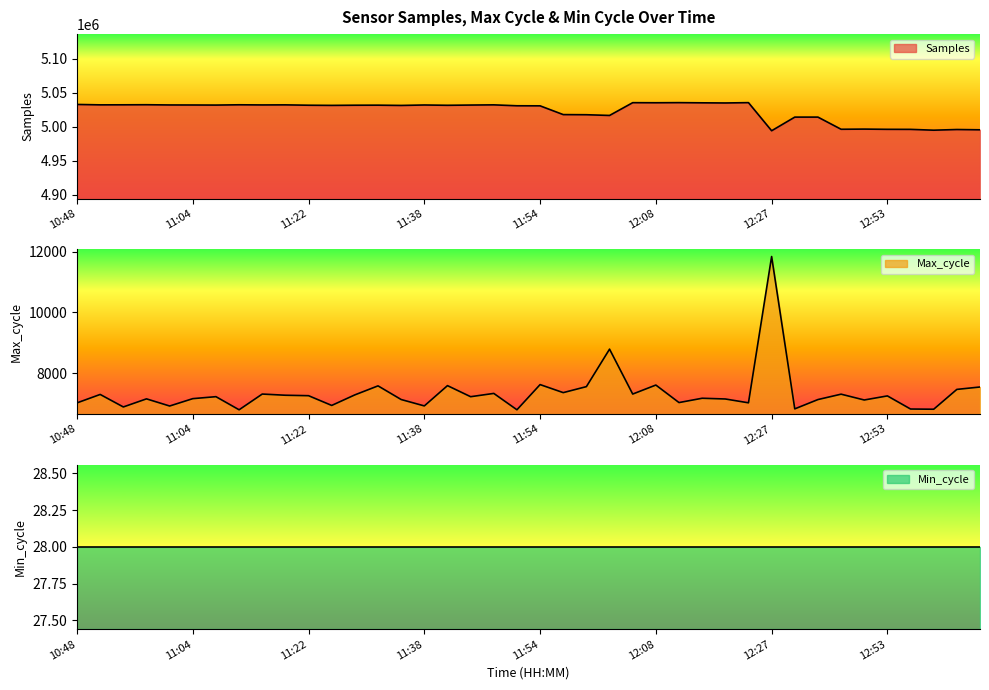

At which label does Samples reach its minimum?

12:27